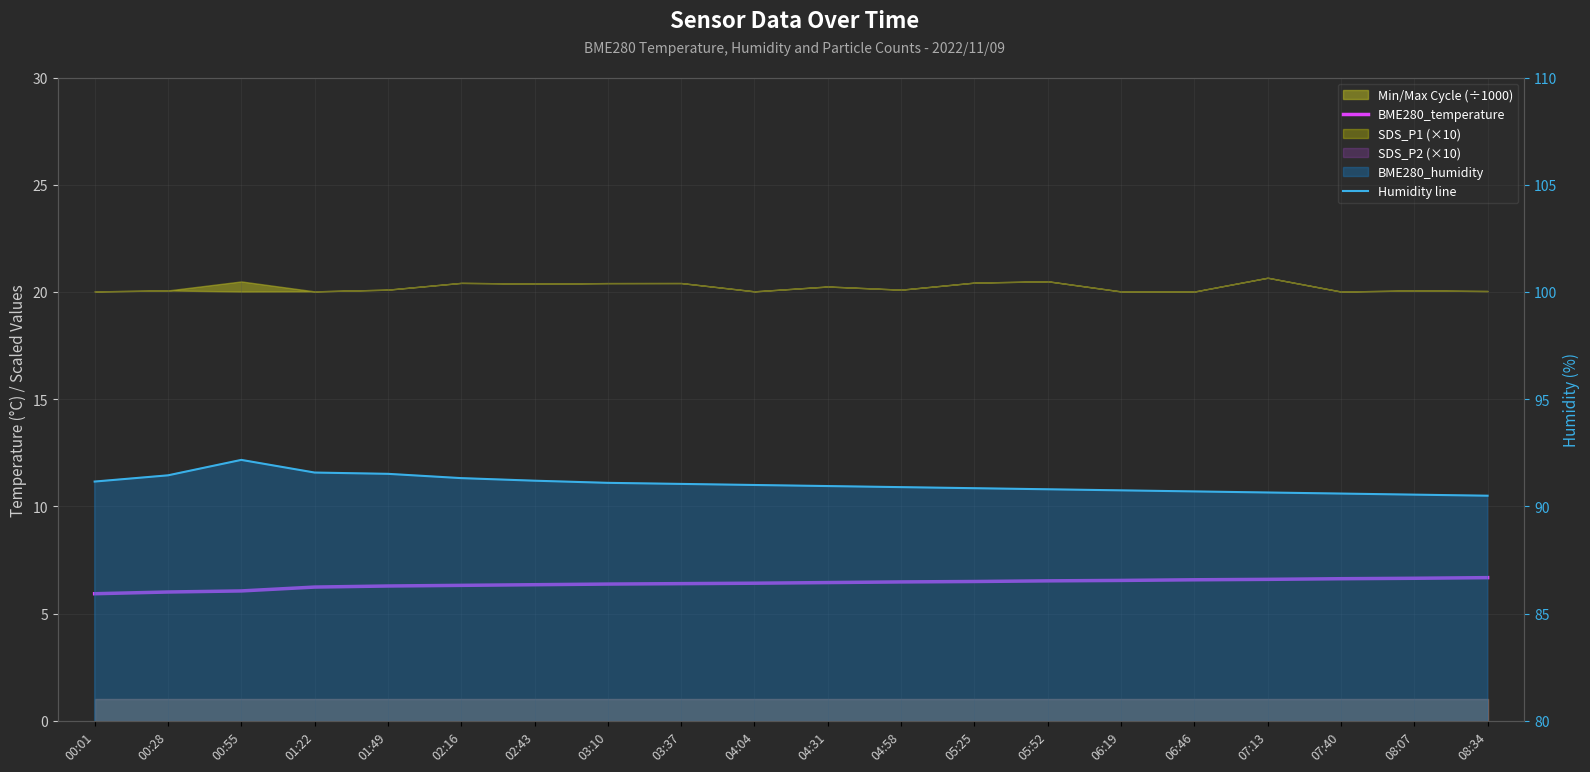

What is the label of the 16th point from the right?

01:49